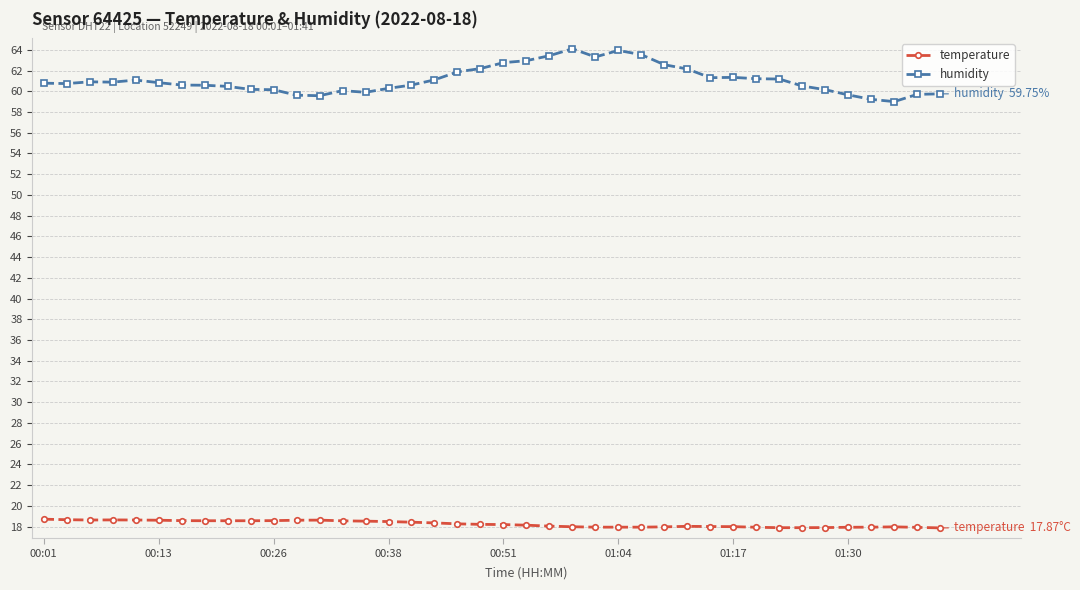

Which series has the largest total across all categories?

humidity